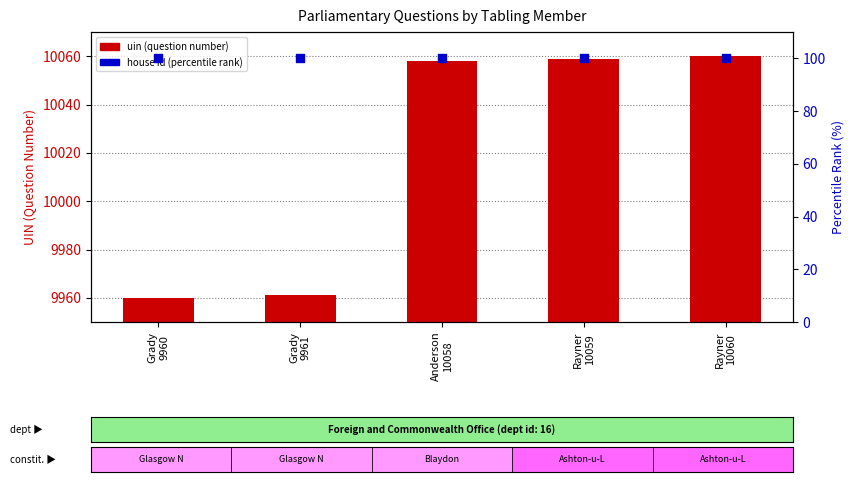

Which series reaches the minimum Y coordinate?

house id (percentile rank)